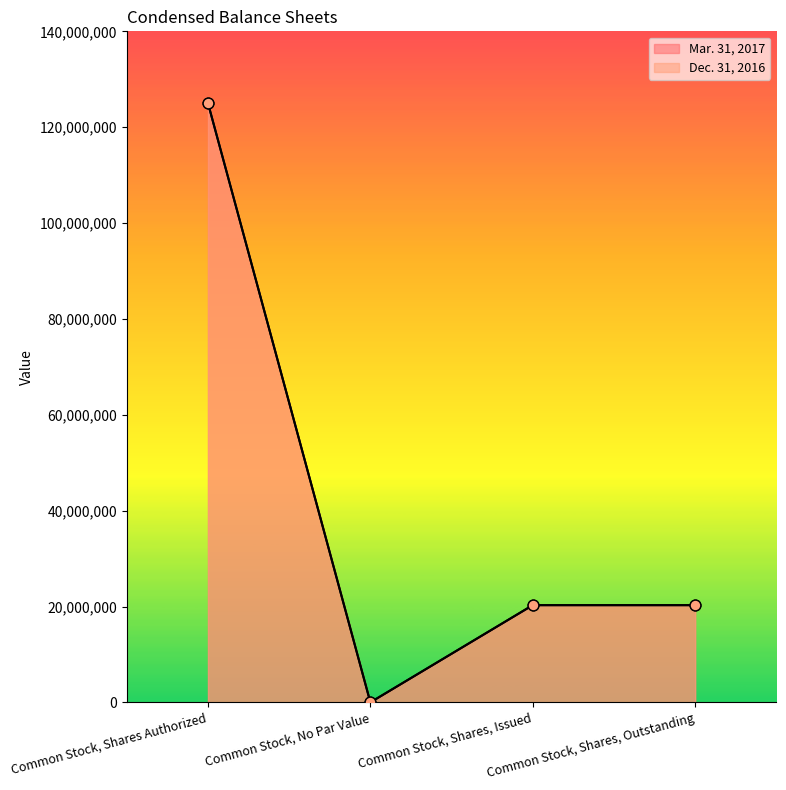

Which series reaches the maximum Y coordinate?

Mar. 31, 2017